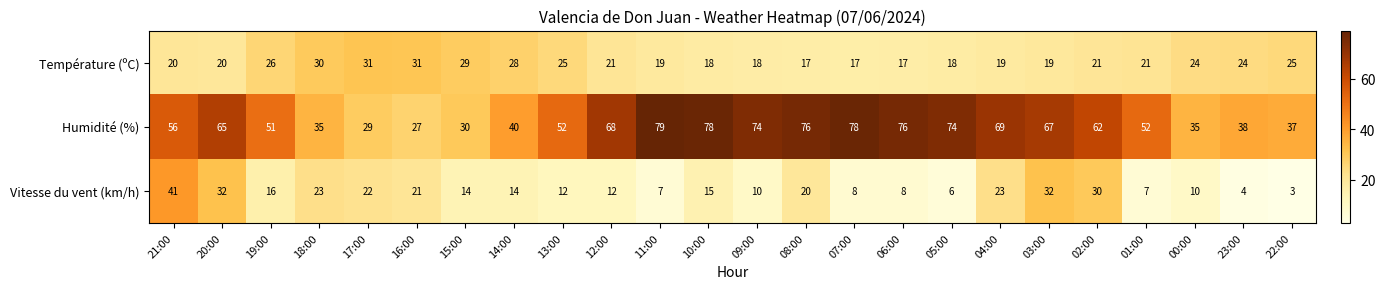

Rank the series at 23:00 from highest to lowest value.

Humidité (%), Température (ºC), Vitesse du vent (km/h)